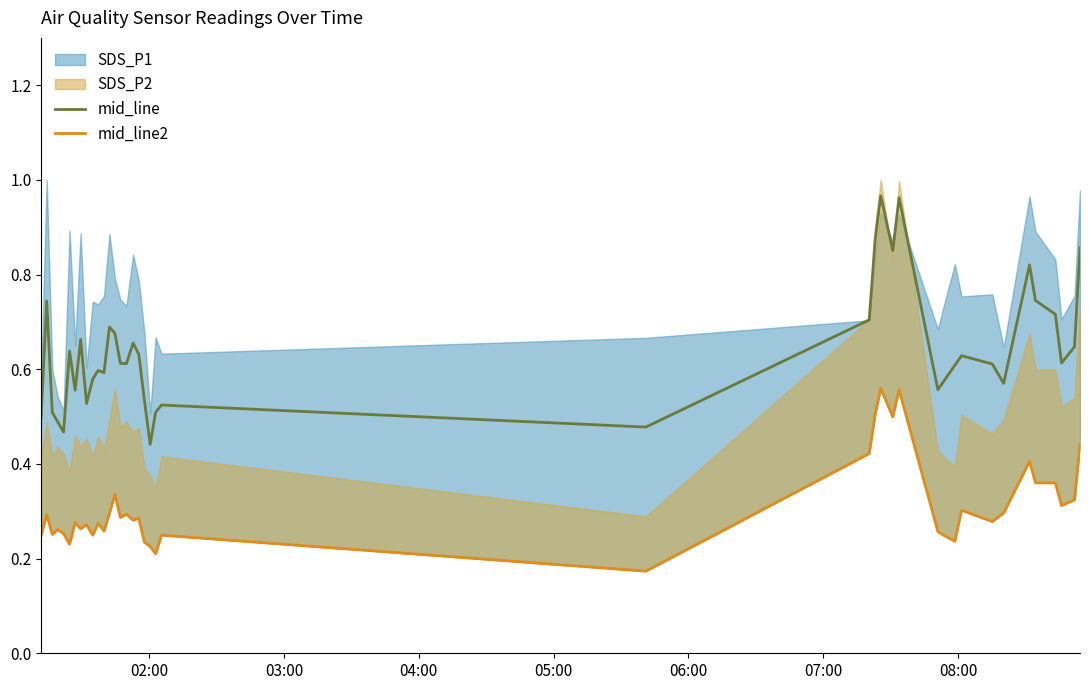

What is the minimum value shown in the chart?

0.2